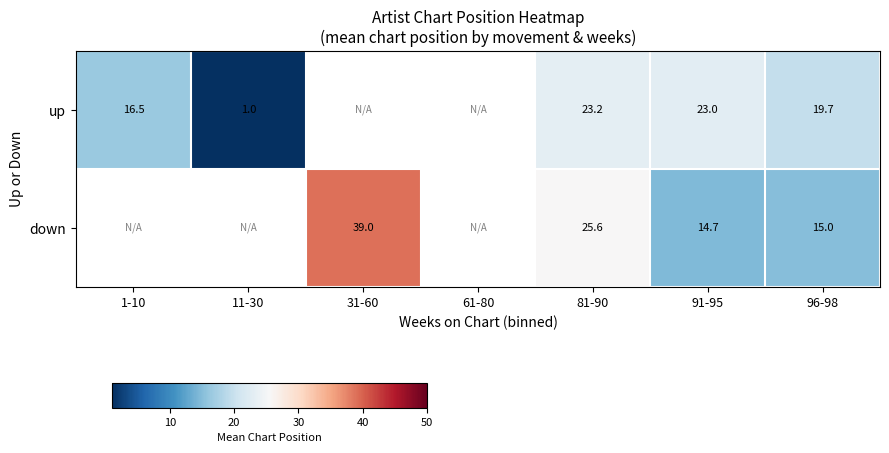

At 81-90, list the series in order from largest to smallest.

down, up